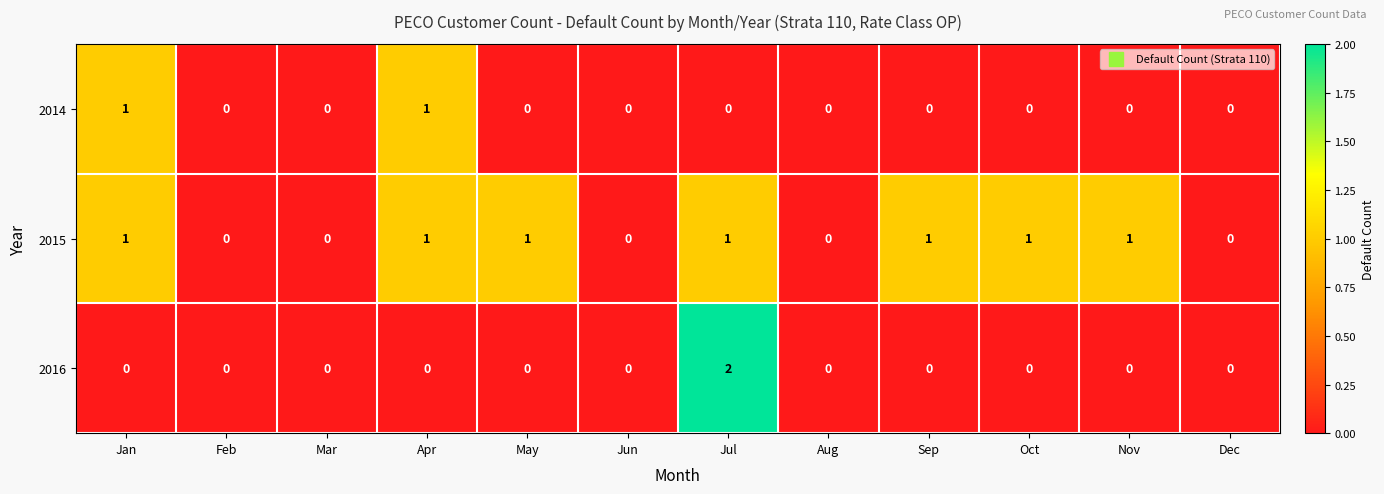

Is it true that 2014 equals 0 at Sep?

True